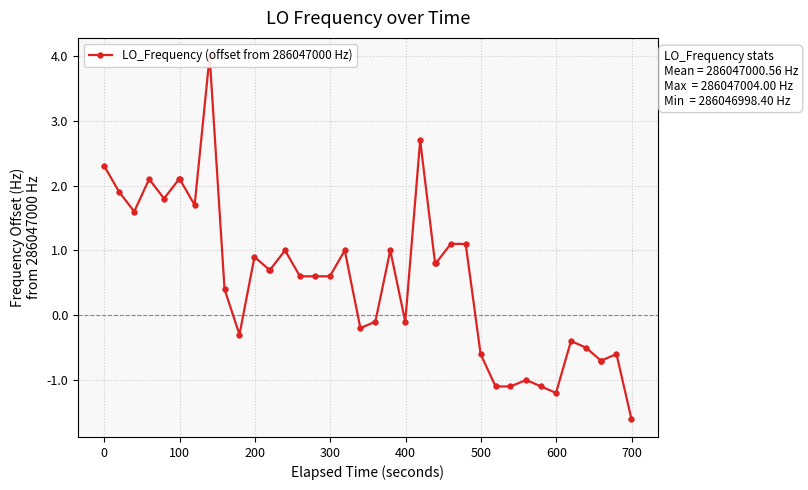

What is the smallest value displayed?

-1.6